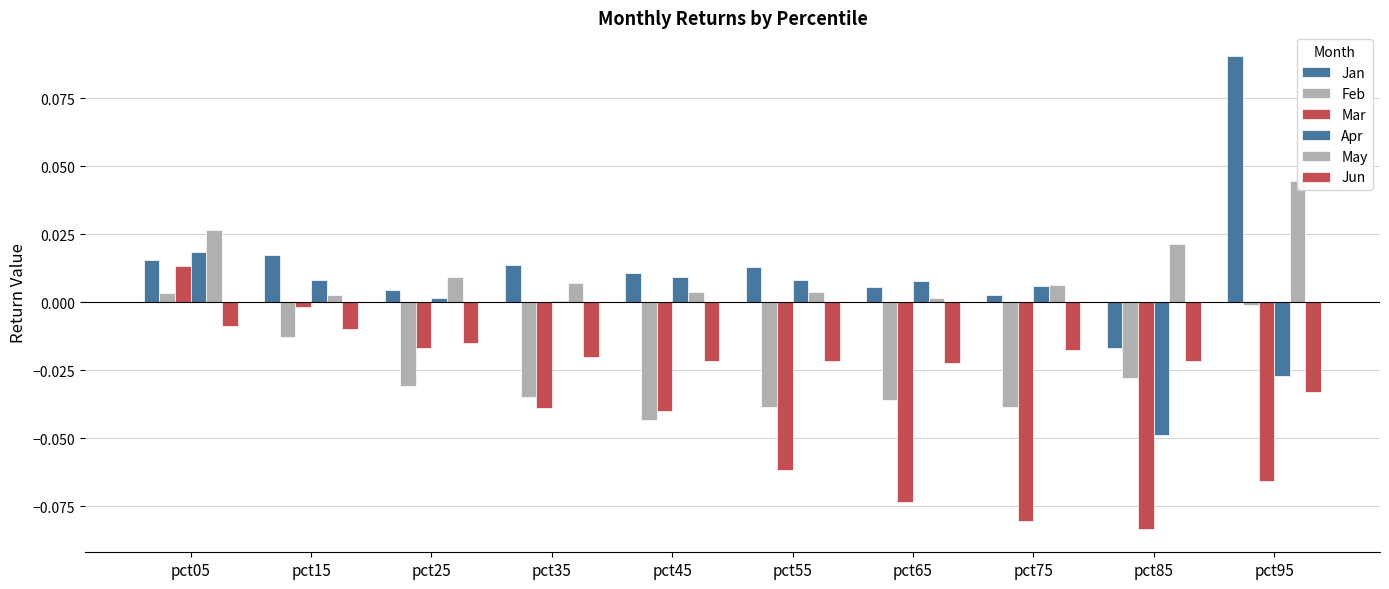

How many positive values does the Mar series have?

1